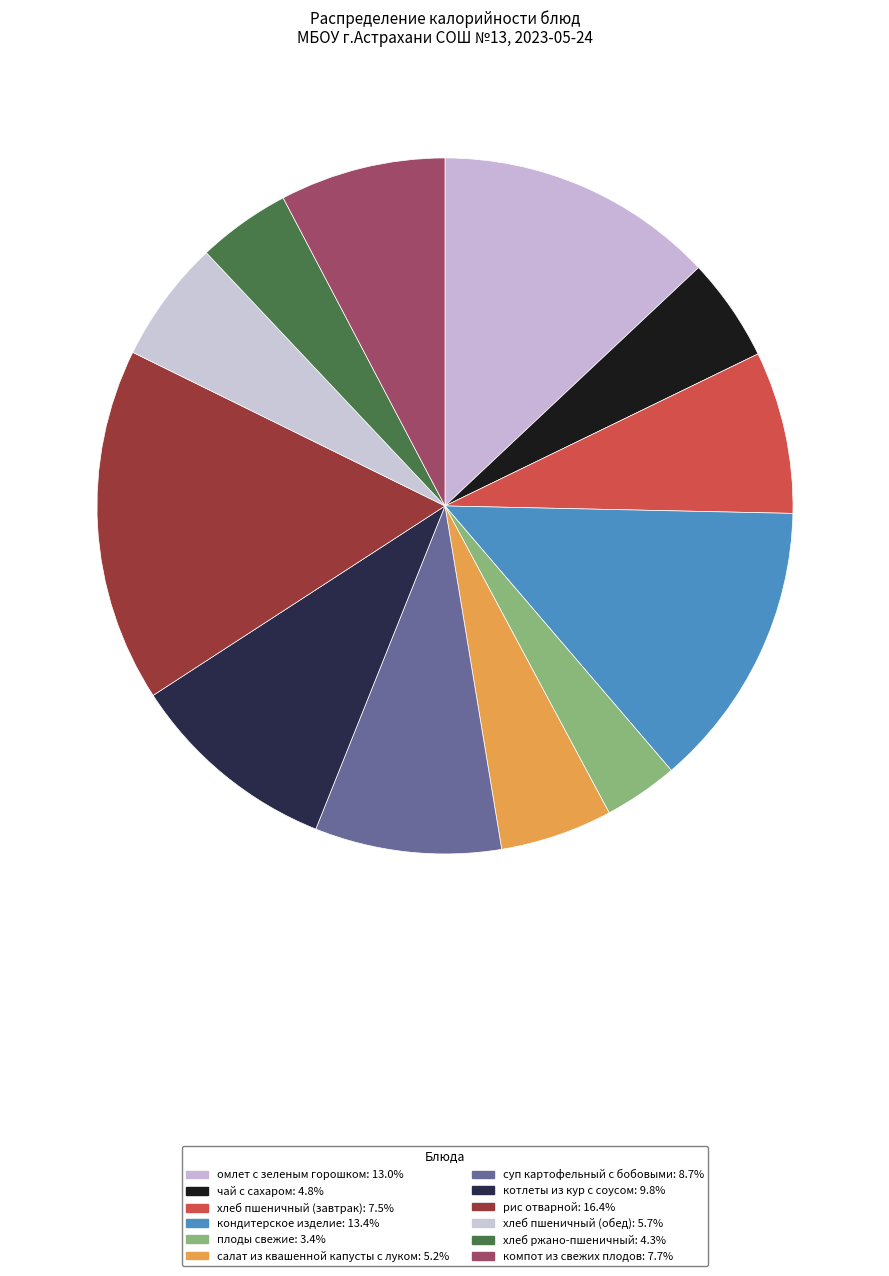

How many segments does this pie chart have?

12